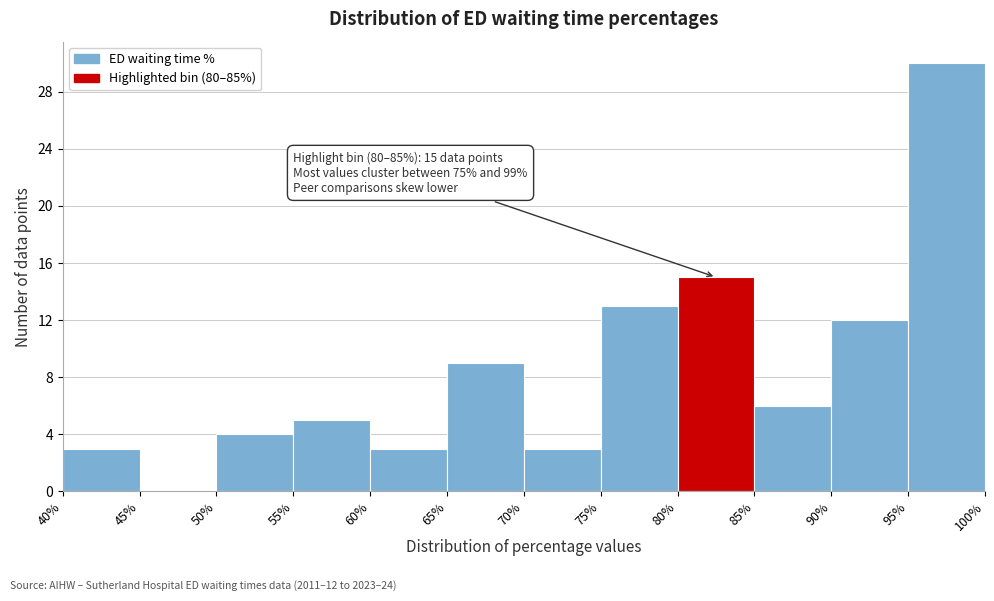

Over which range of the x-axis is the bar tallest?

95% to 100%